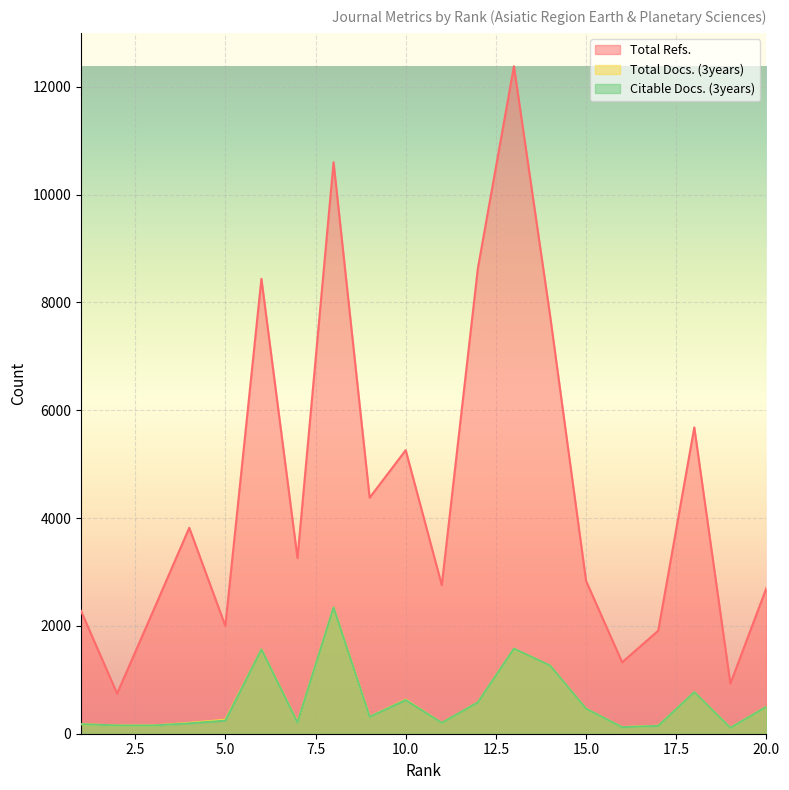

What are all the series names shown in the legend?

Total Refs., Total Docs. (3years), Citable Docs. (3years)